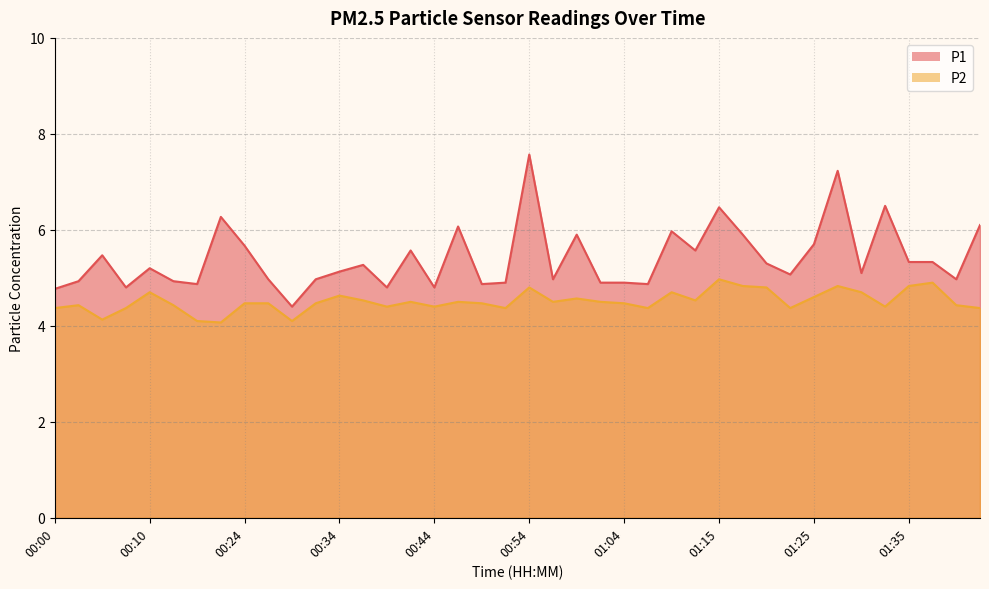

What is the difference between the P2 values at 01:20 and 01:09?

0.1